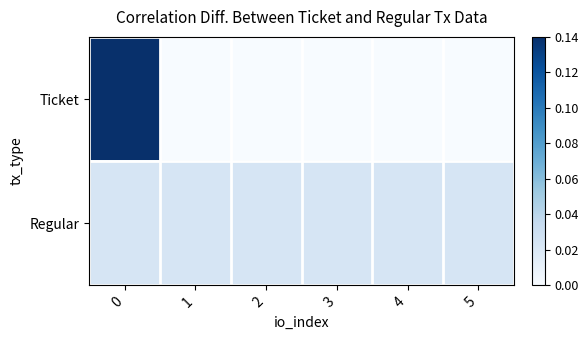

Which has a higher value, 3 or 4?

3